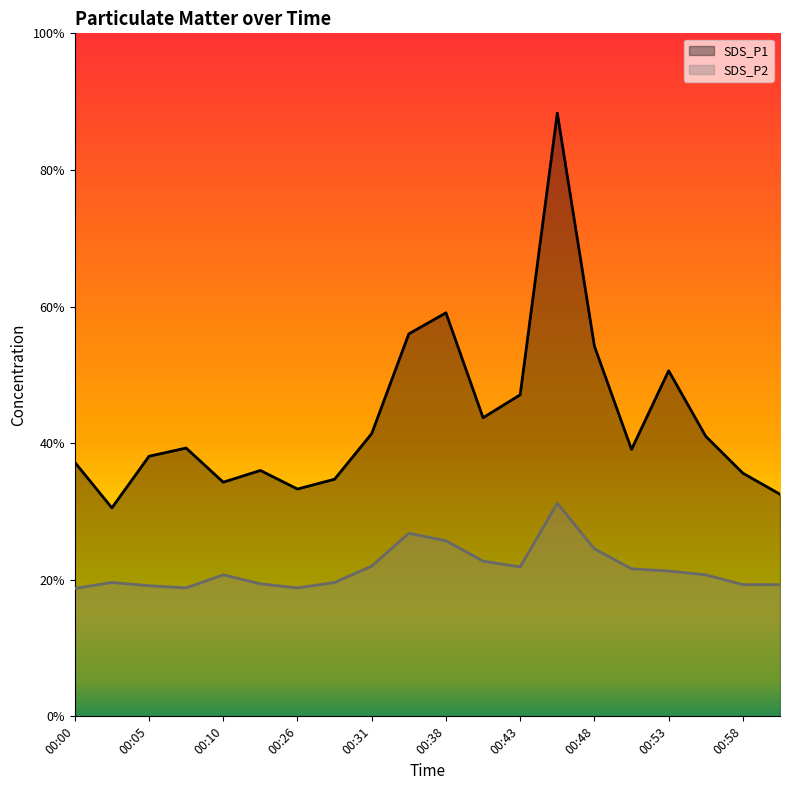

The SDS_P2 series shows 8.0 at 00:31. True or false?

False